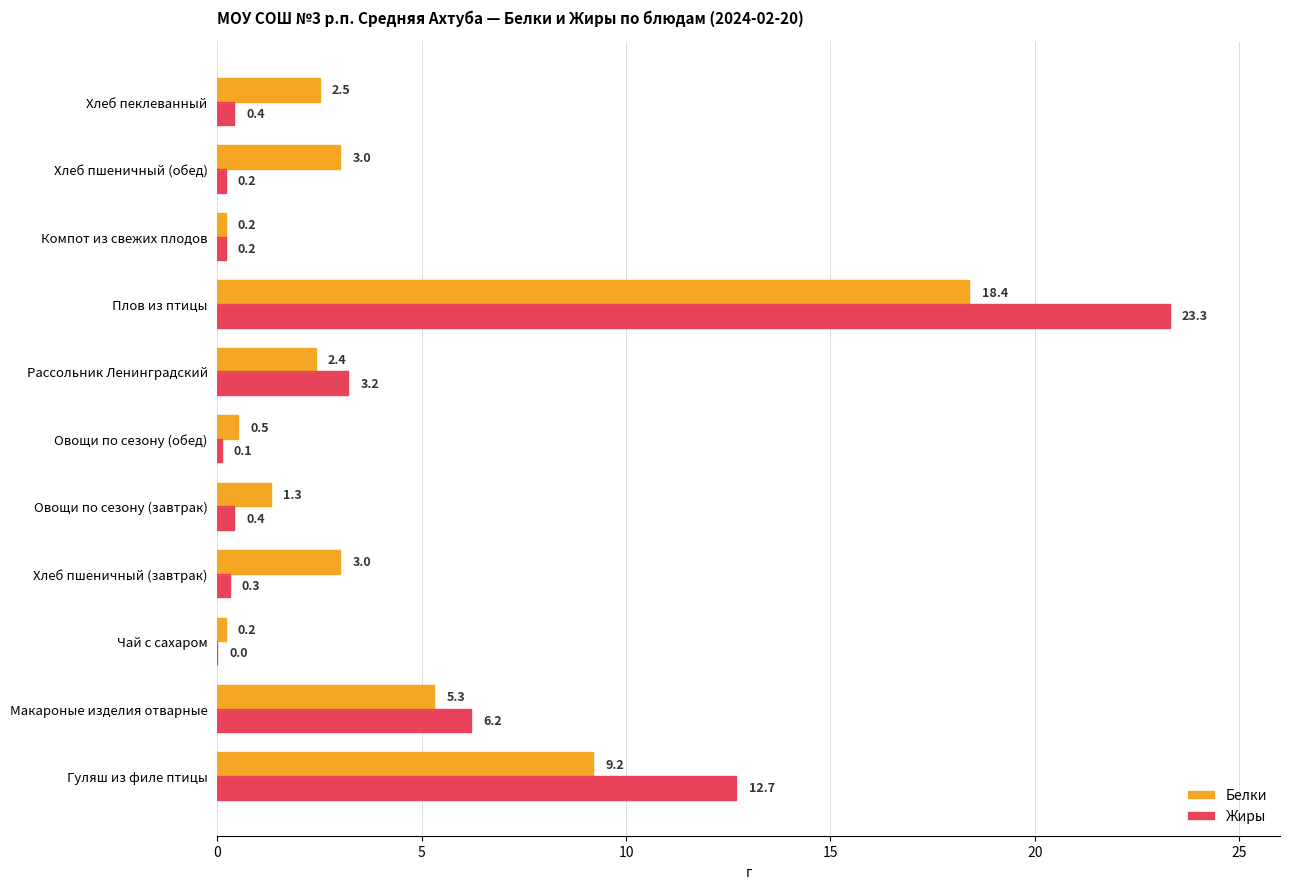

Where is Белки nearest to the value 9?

Гуляш из филе птицы